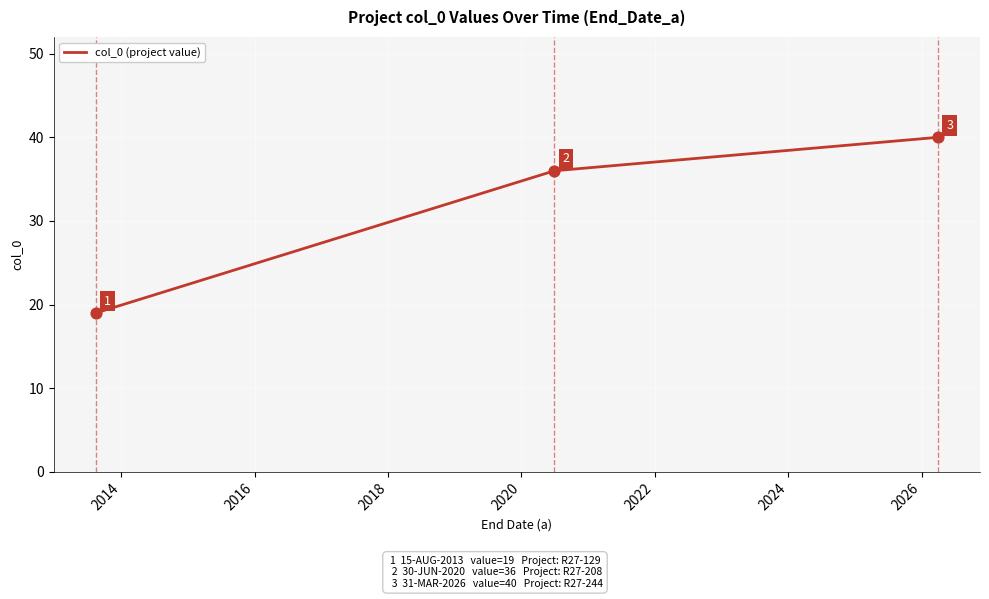

What is the average value?

32